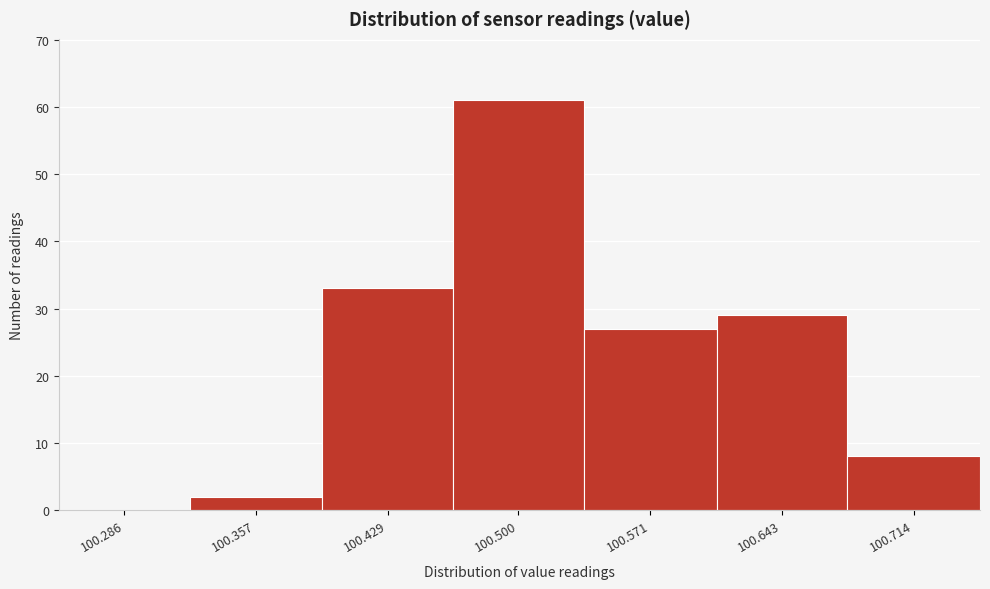

Reading left to right, extract all data points from this chart.

100.286=0	100.357=2	100.429=33	100.500=61	100.571=27	100.643=29	100.714=8